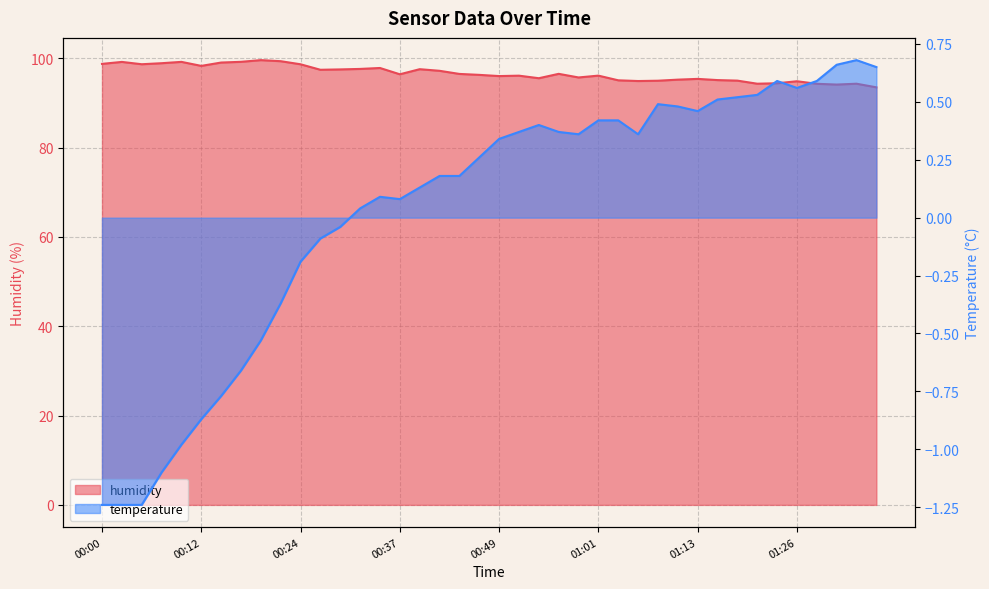

How many values in temperature are below zero?

13